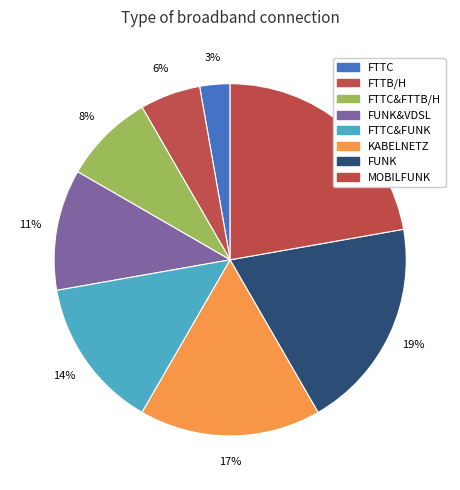

What is the change in value from FTTC to MOBILFUNK?

+7